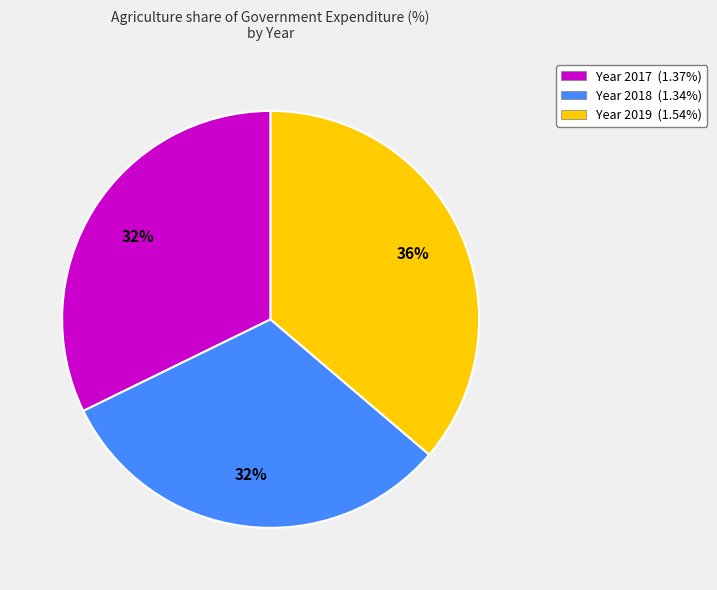

To the nearest percent, what is the combined percentage of Year 2018 (1.34%) and Year 2017 (1.37%)?

64%